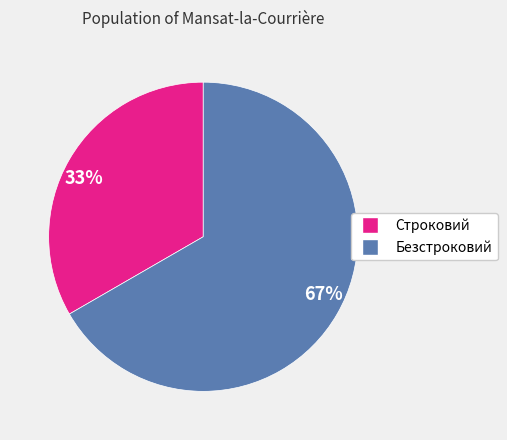

Is it true that 67% is 57% of the pie?

False